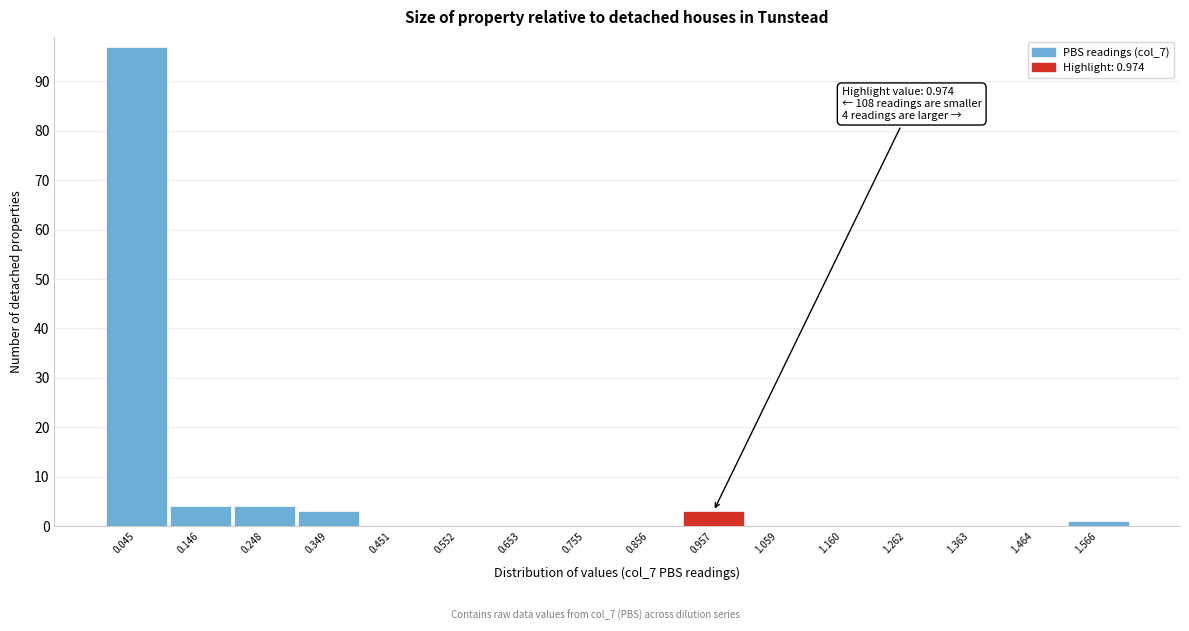

Reading right to left, transcribe all the data shown in this chart.

1.566=1	1.464=0	1.363=0	1.262=0	1.160=0	1.059=0	0.957=3	0.856=0	0.755=0	0.653=0	0.552=0	0.451=0	0.349=3	0.248=4	0.146=4	0.045=97